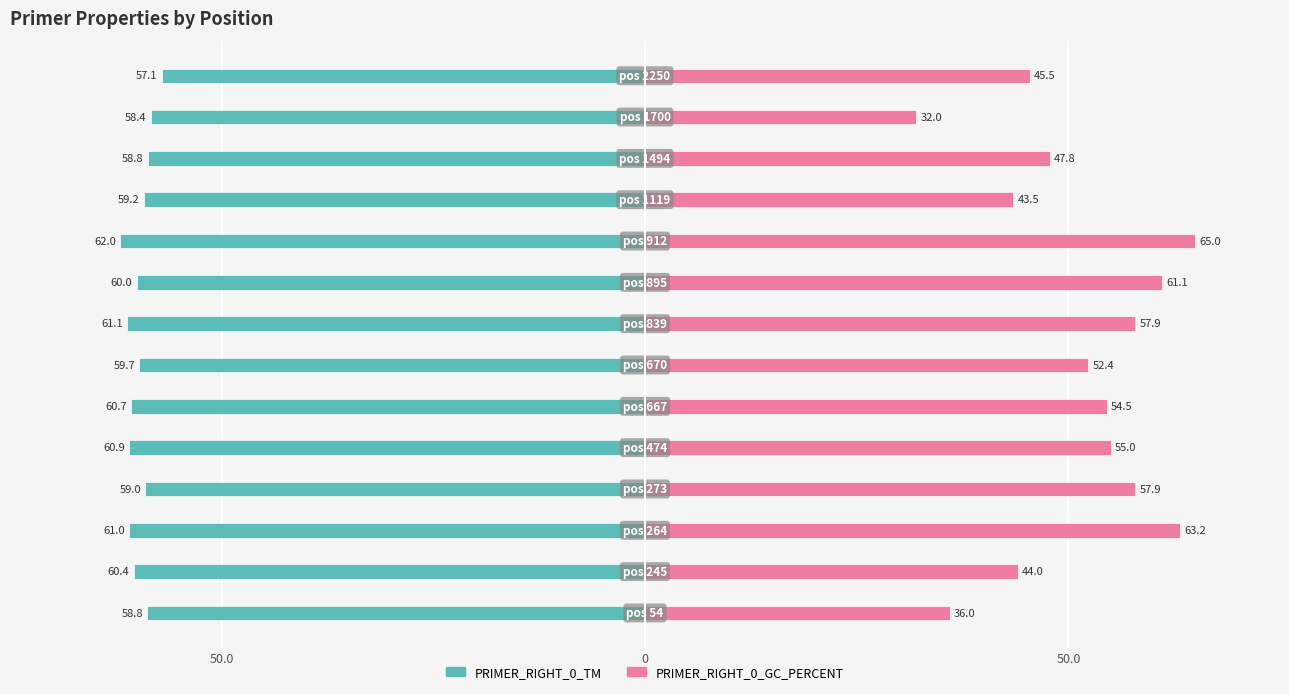

Is it true that PRIMER_RIGHT_0_TM equals -59.7 at 6?

True